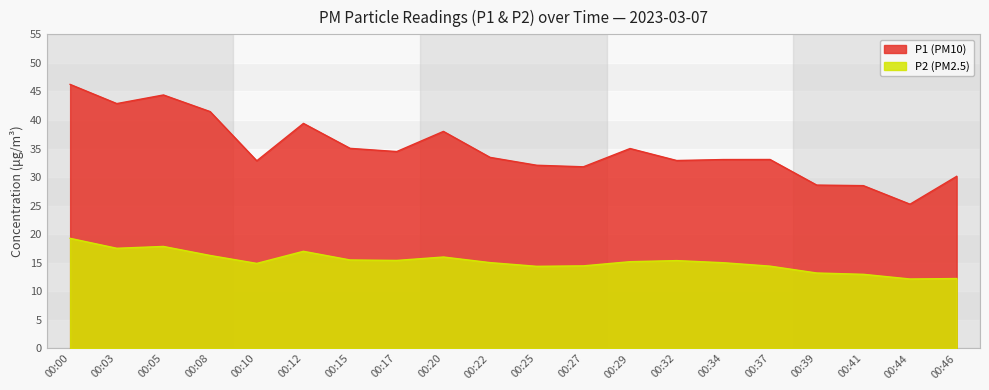

Reading right to left, extract all data points from this chart.

P1: 30.1	25.2	28.5	28.6	33.1	33.1	32.9	35.0	31.8	32.1	33.5	38.0	34.5	35.0	39.4	32.9	41.5	44.4	42.9	46.2
P2: 12.2	12.2	13.0	13.2	14.4	15.0	15.4	15.2	14.4	14.4	15.0	16.0	15.4	15.5	17.0	14.9	16.3	17.9	17.5	19.3